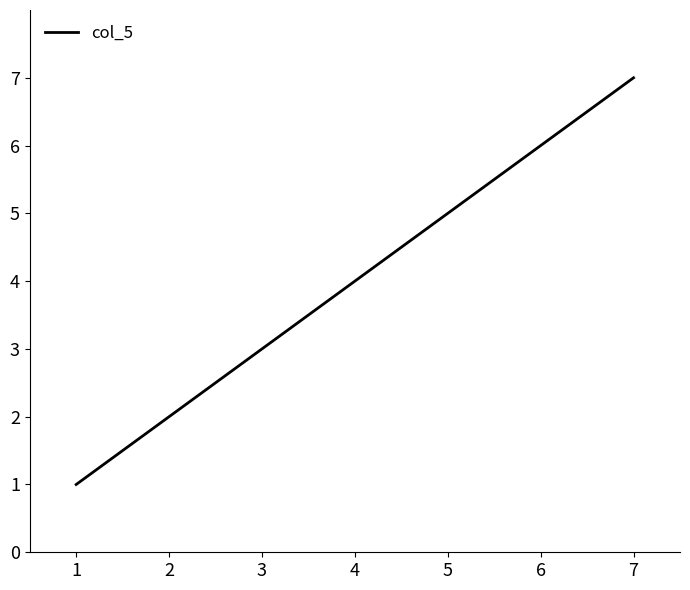

Count the number of categories in the chart.

7